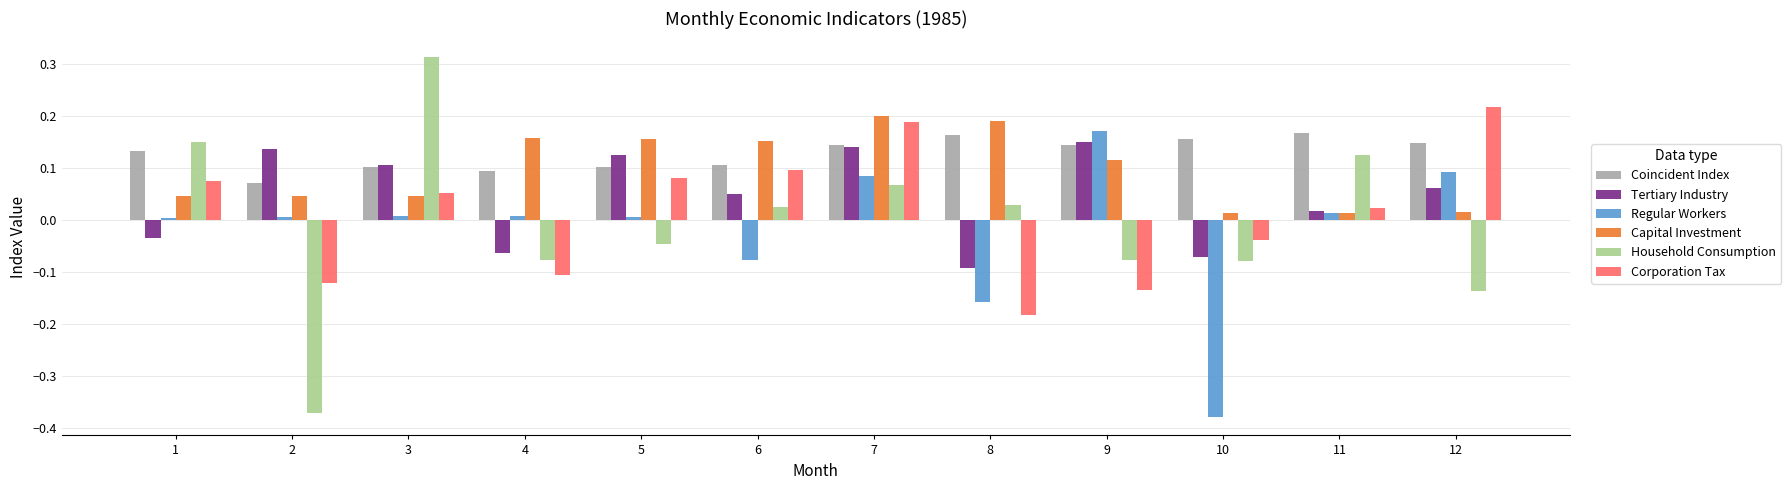

Which category has the lowest value in the Regular Workers series?

10